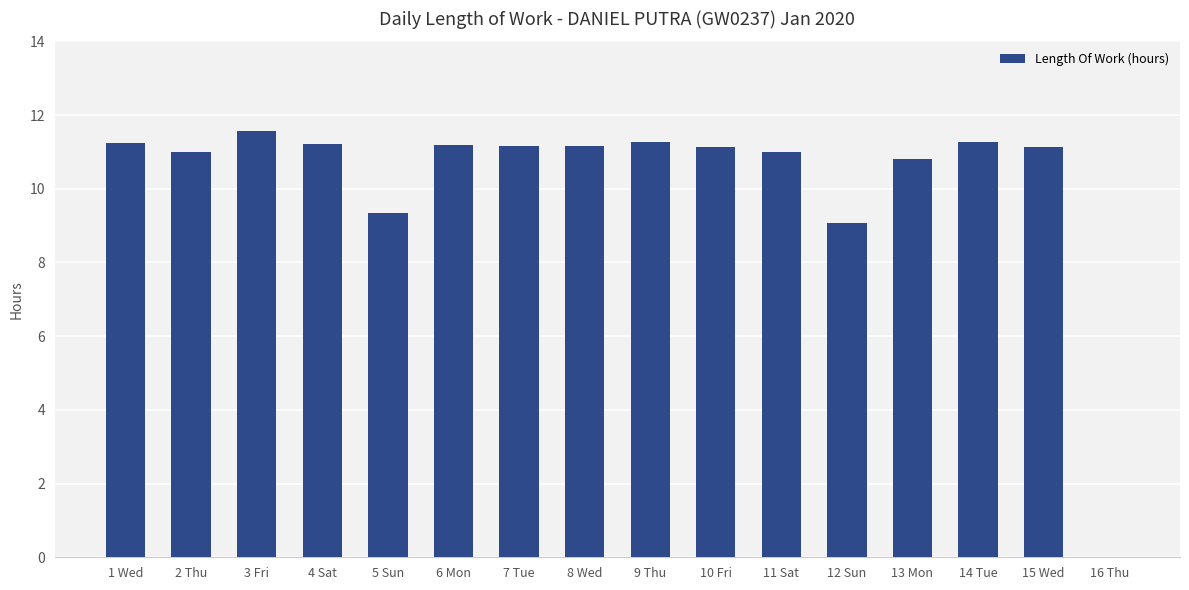

The chart shows a value of 16.3 at 3 Fri. True or false?

False